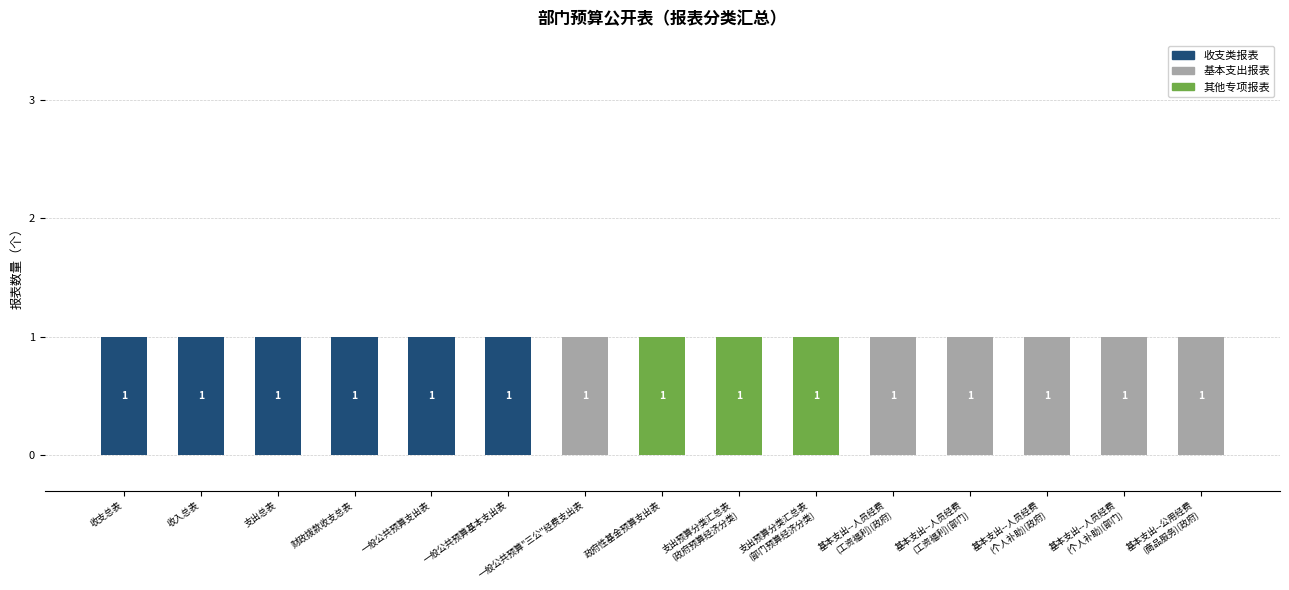

The 收支类报表 series shows 0 at 一般公共预算"三公"经费支出表. True or false?

True